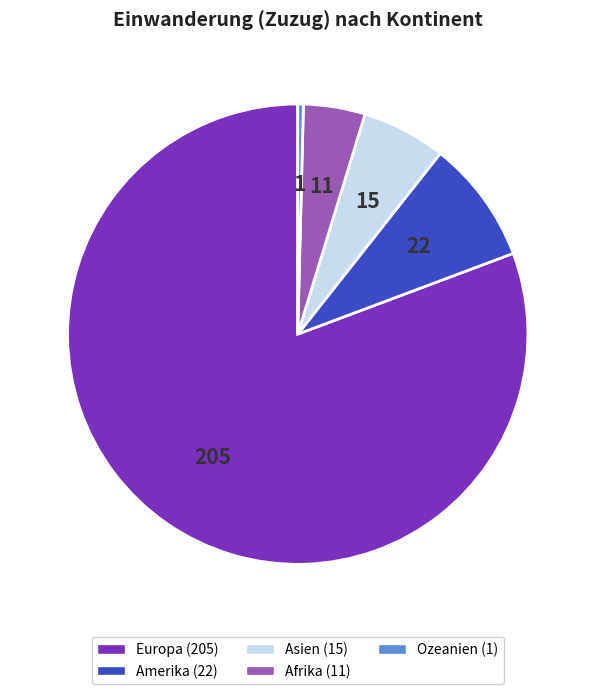

Is the sum of Europa and Ozeanien greater than half?

Yes